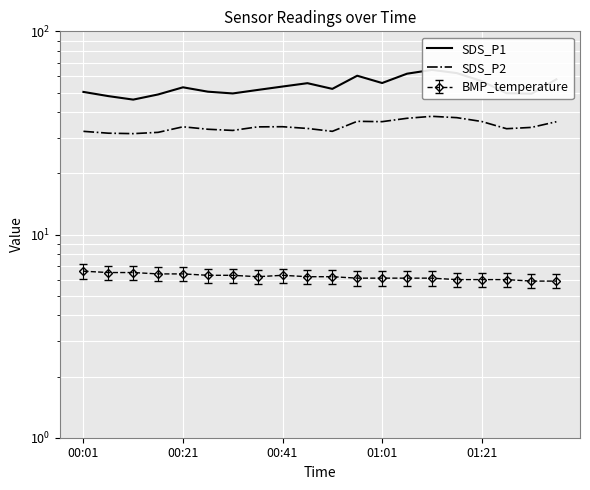

Count the number of categories in the chart.

20